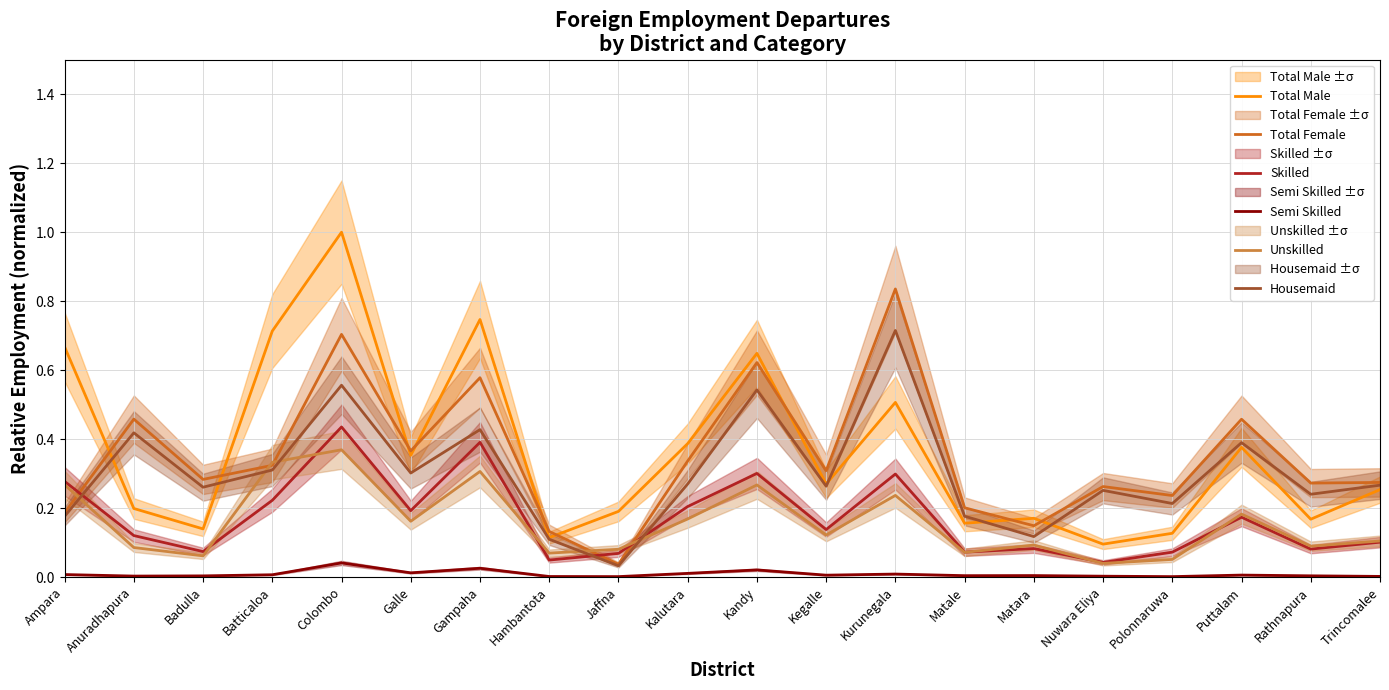

What is the sum of all Unskilled values?

3.2